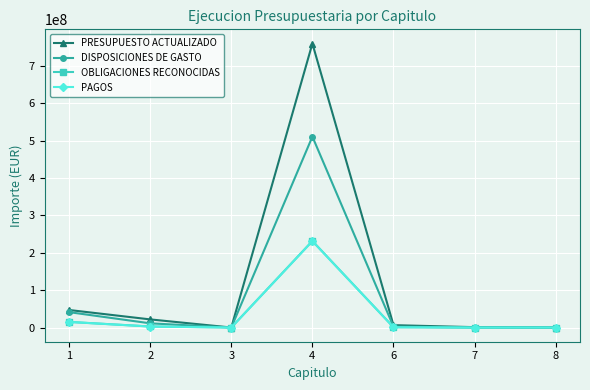

Where is the first local maximum for PRESUPUESTO ACTUALIZADO?

4